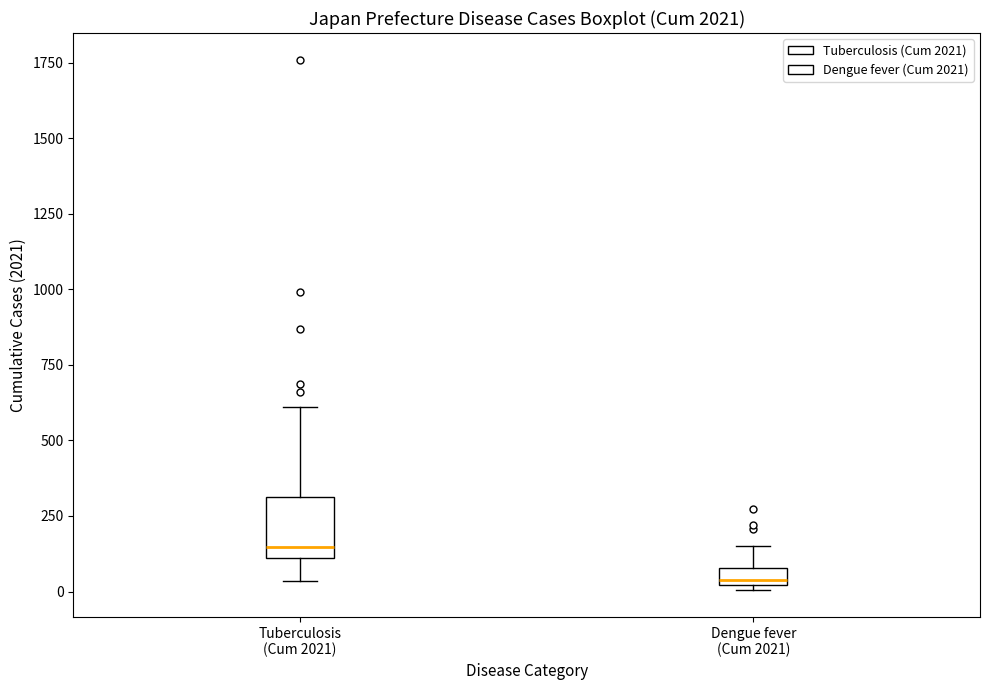

Which box is the tallest, from its lower edge to its upper edge?

Tuberculosis (Cum 2021)